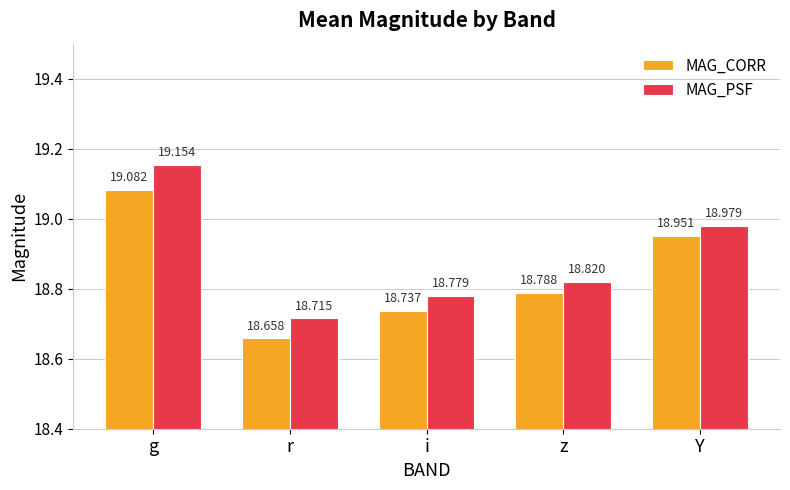

Are the bars horizontal?

No